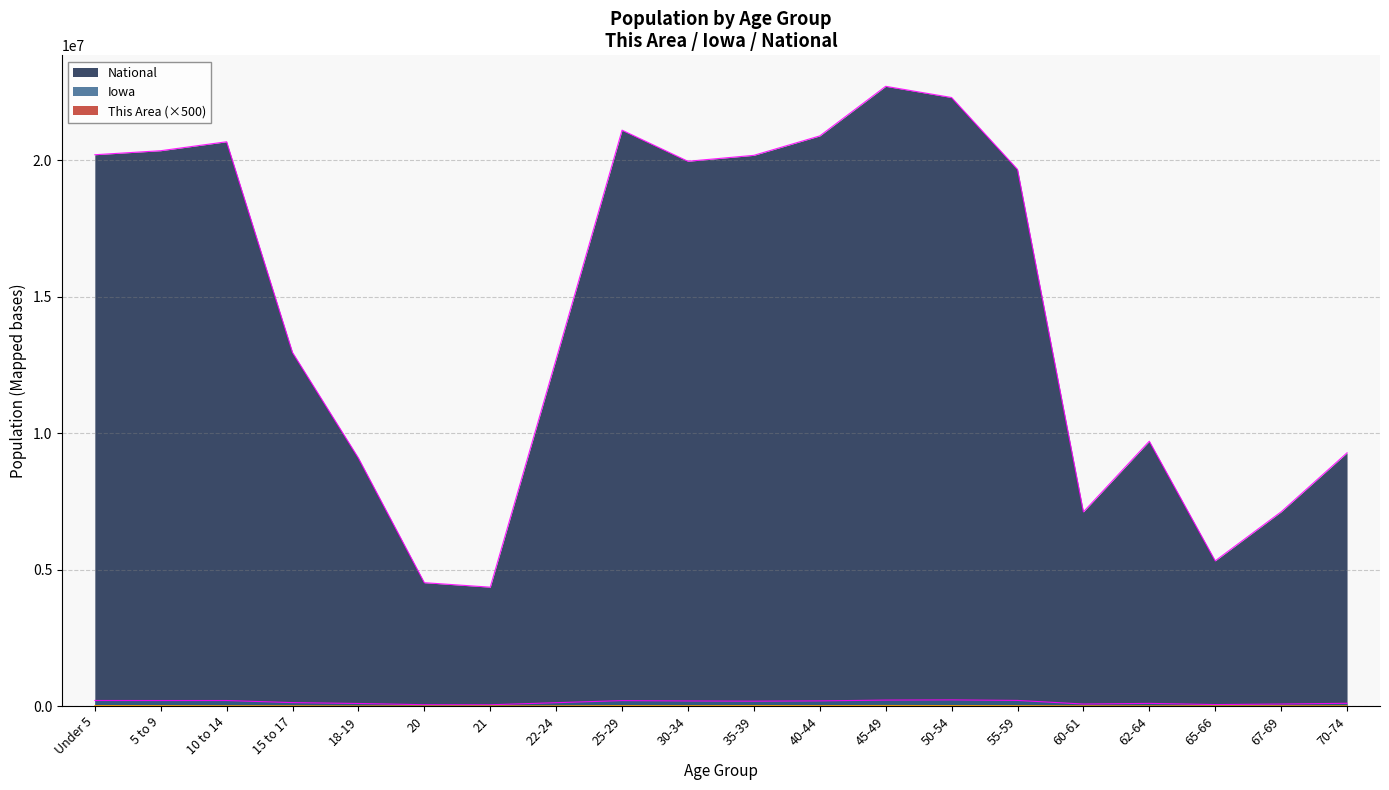

True or false: National and Iowa intersect in this chart.

False